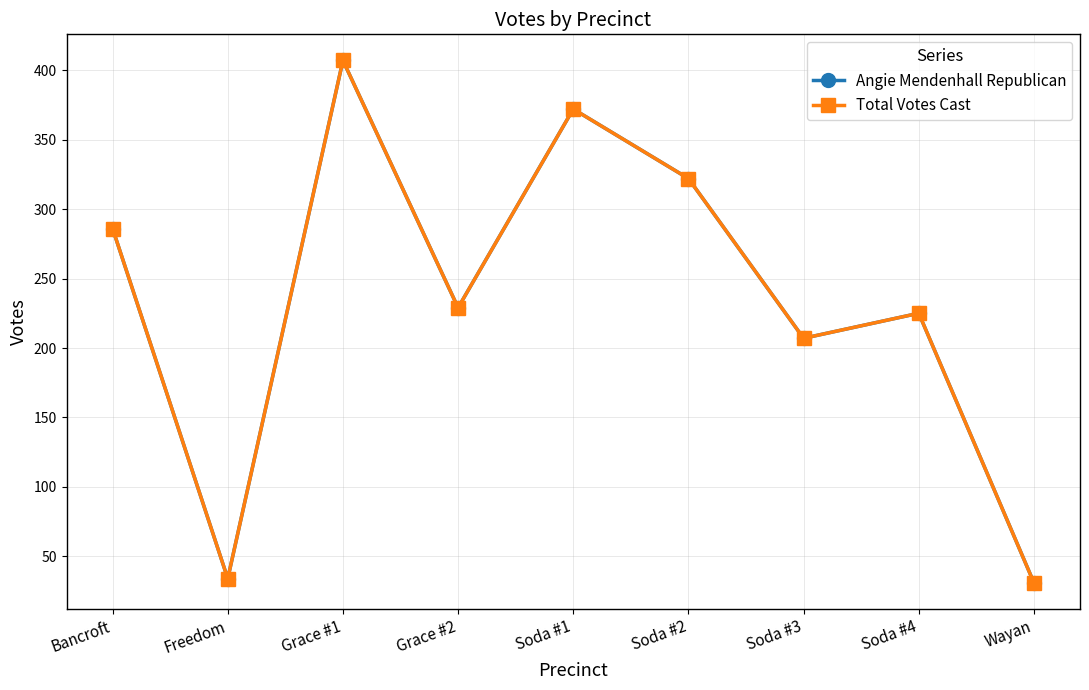

True or false: Angie Mendenhall Republican has a value of 120 at Soda #4.

False